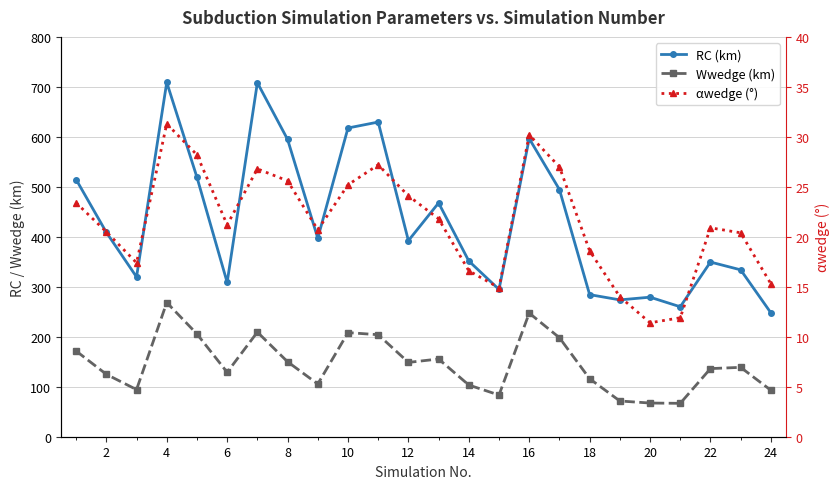

How many data points in αwedge (°) are less than 21?

12